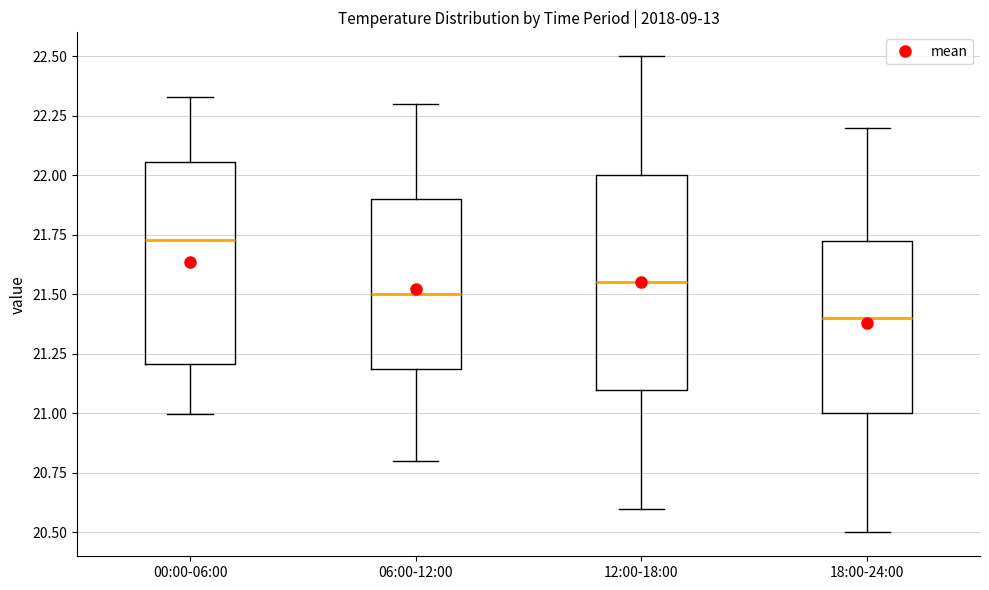

Which box's median line is the lowest?

18:00-24:00